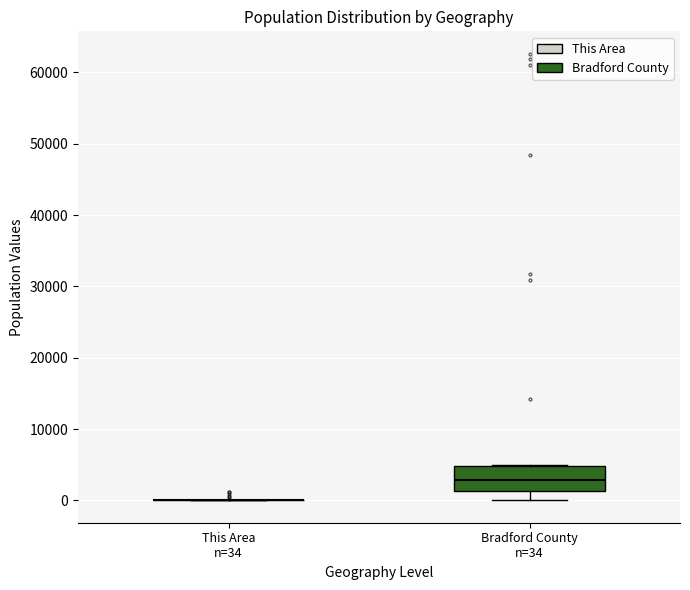

Reading left to right, transcribe this box plot: for each box, give where its median line is, the range the box spans, and where its two whiskers end, as read against the y-axis. The values are not printed on the chart, so give them approximately, as read against the axis.

This Area n=34: box collapsed to a line at 0, whiskers 0 to 0
Bradford County n=34: median 3000, box 1000 to 5000, whiskers 0 to 5000